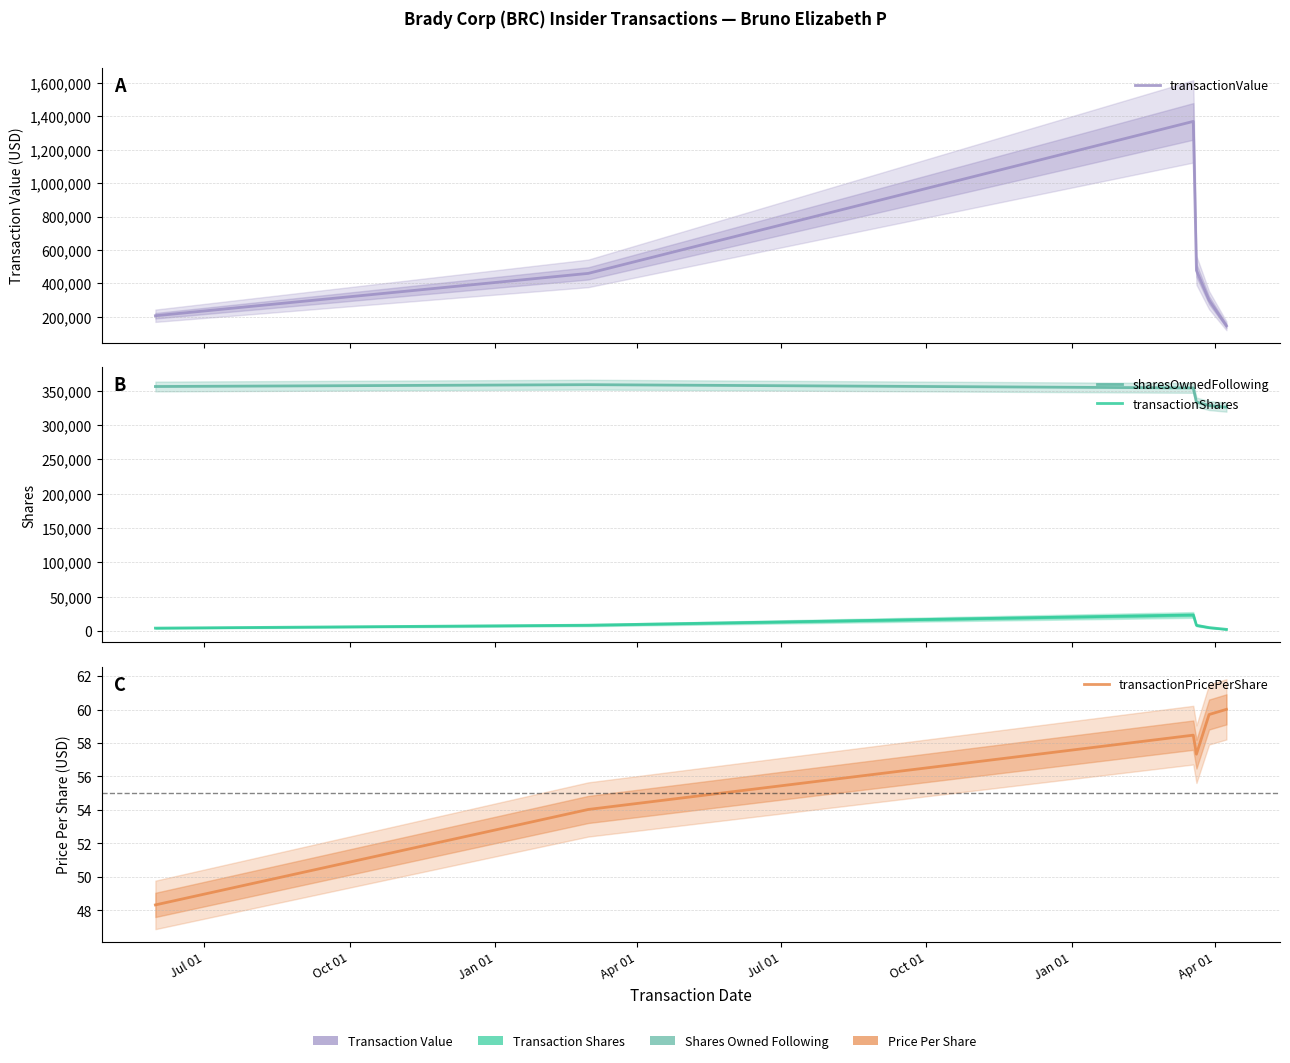

Which series ends up on top after the final intersection of transactionValue and sharesOwnedFollowing?

sharesOwnedFollowing